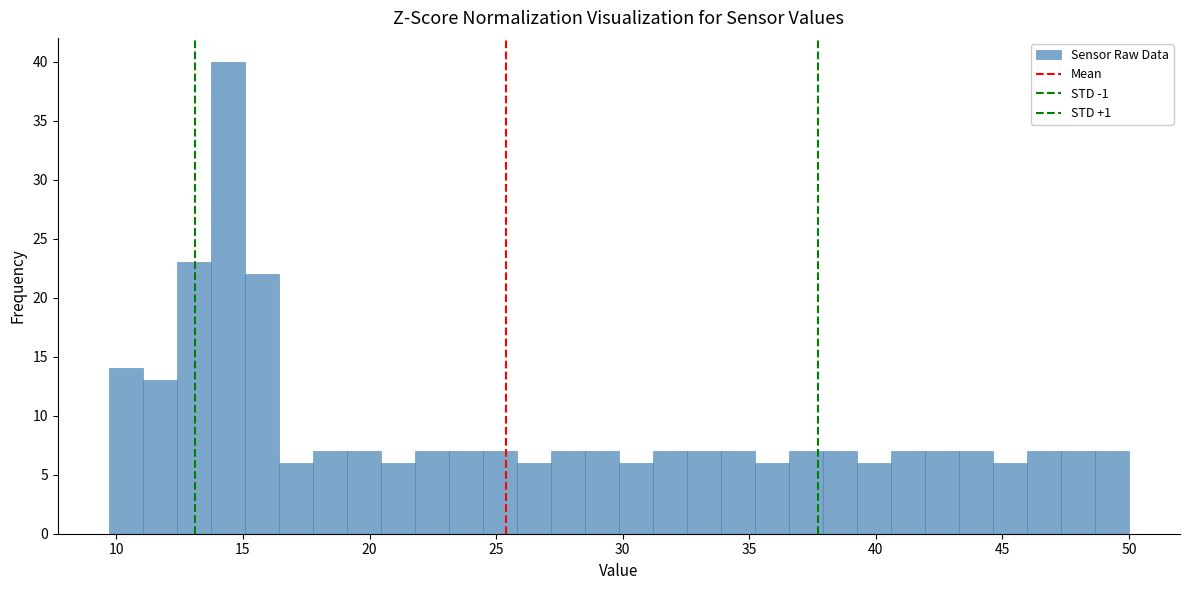

Around what value on the x-axis is the tallest bar? Give the approximate position of its centre, as read against the axis.

14.5